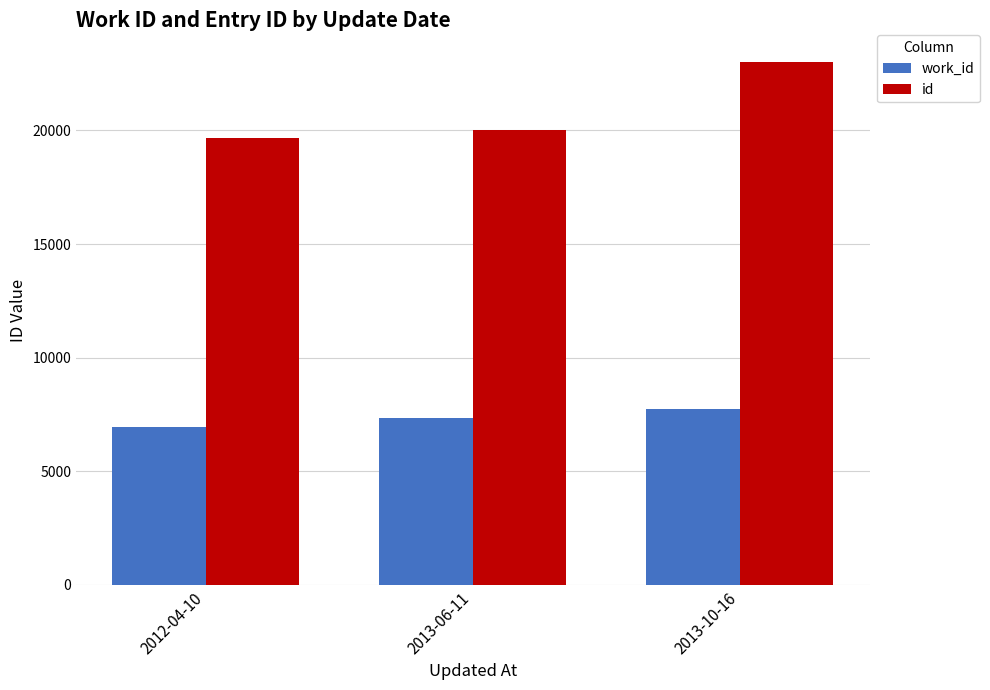

Which series has the widest spread of values?

id